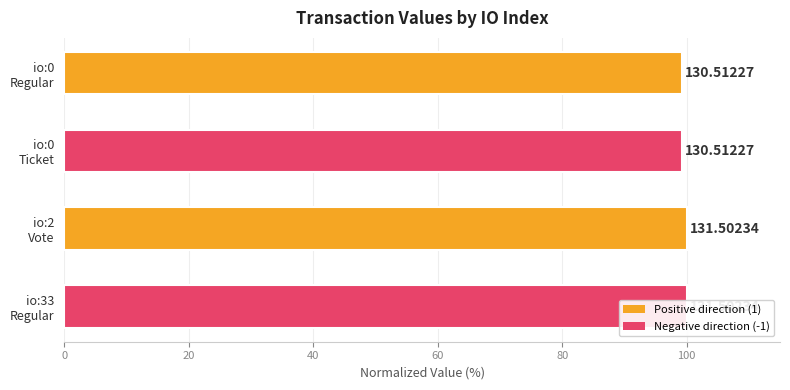

Reading left to right, what are all the values shown in this chart?

100.0	100.0	99.2	99.2